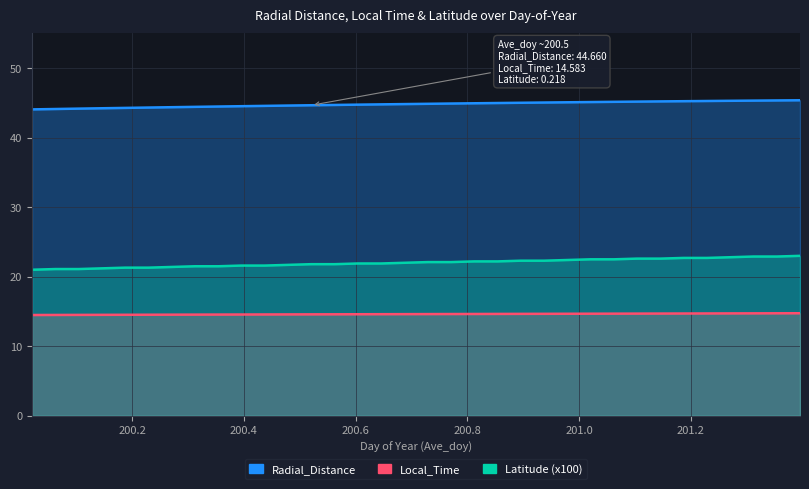

At which label does Latitude reach its peak?

201.3958